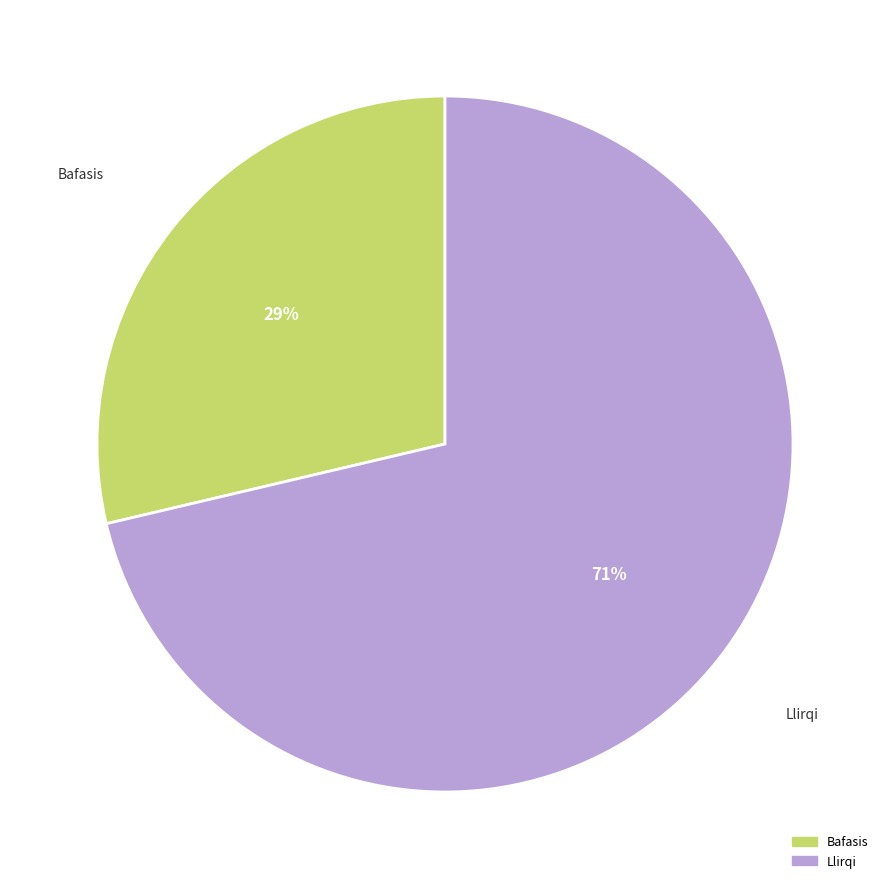

Is Llirqi the majority of the pie?

Yes